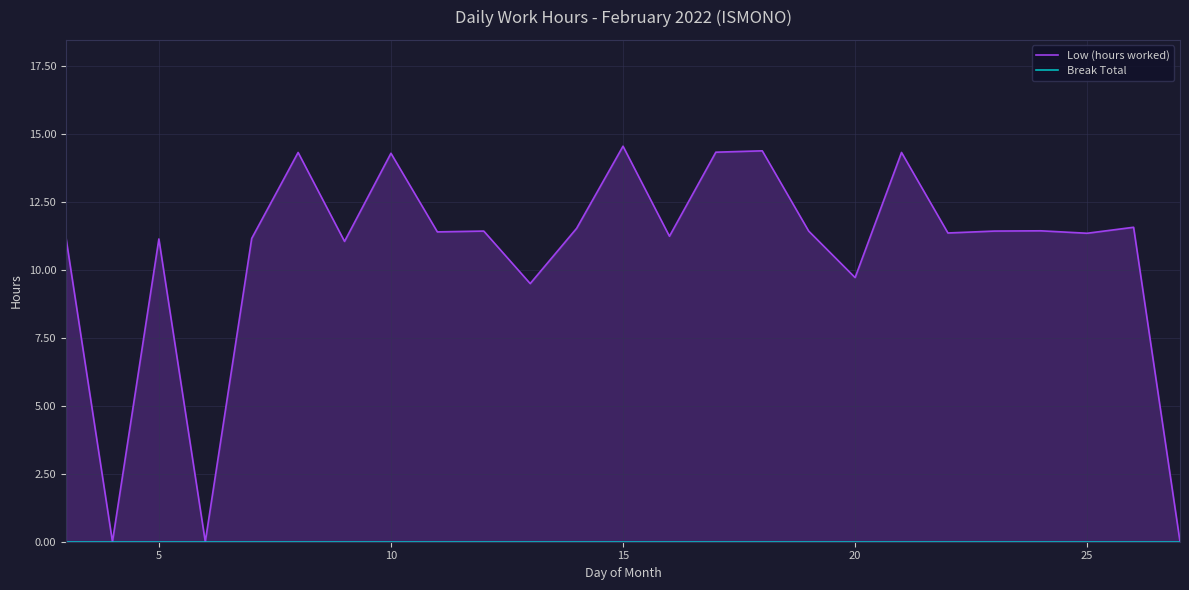

How many lines are shown in the chart?

2